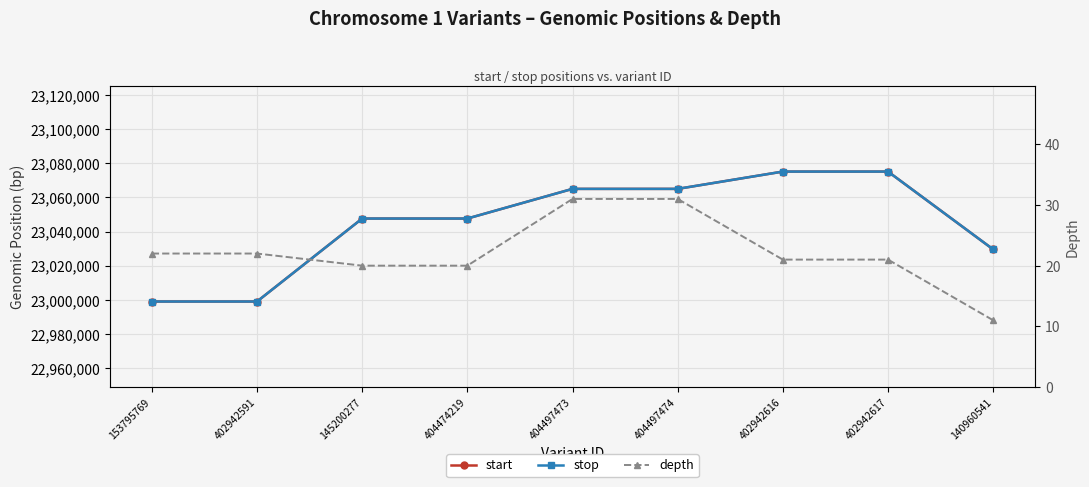

What is the spread (max minus min) of values at 145200277?

23047657